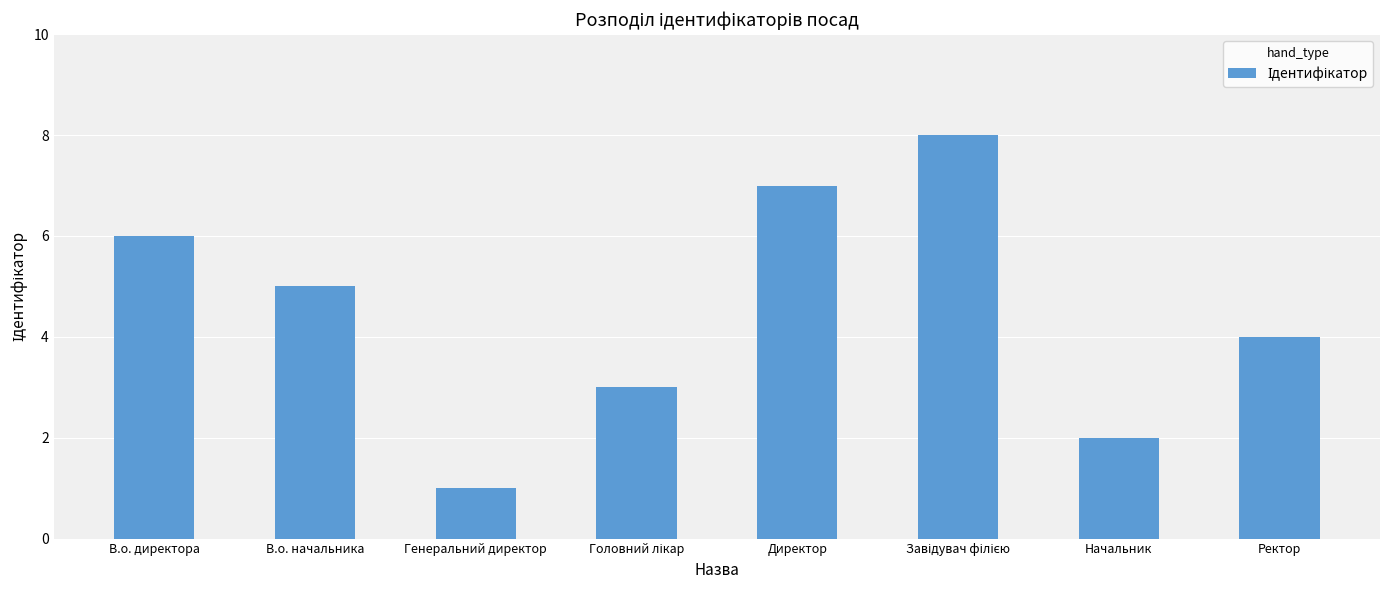

What is the sum of the values at Генеральний директор and Директор?

8